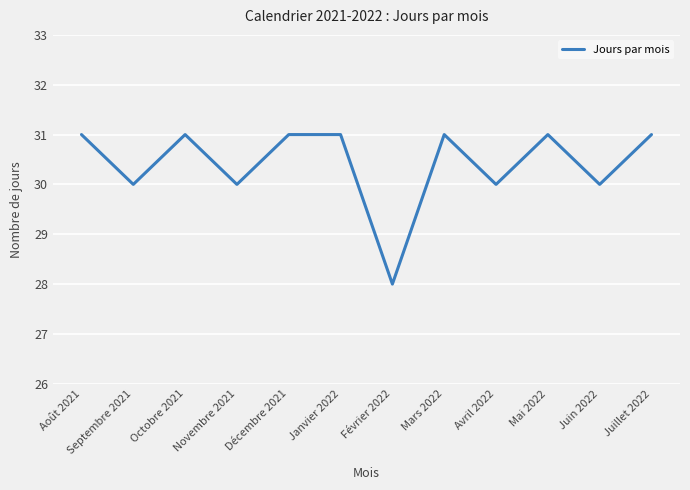

Is it true that the value at Décembre 2021 is 31?

True